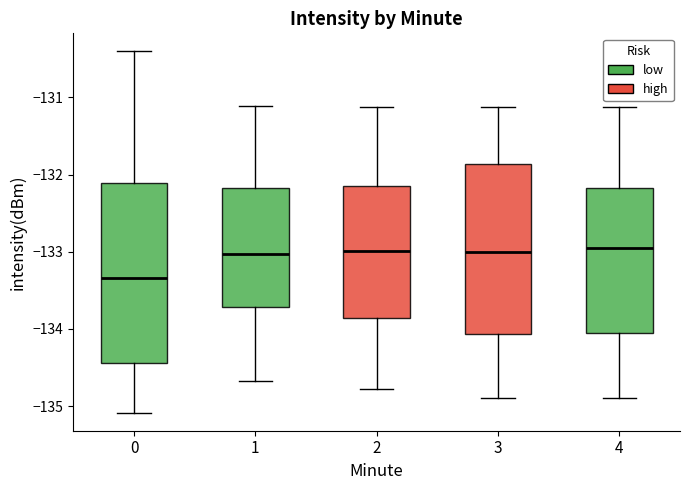

Which box's median line is the lowest?

0